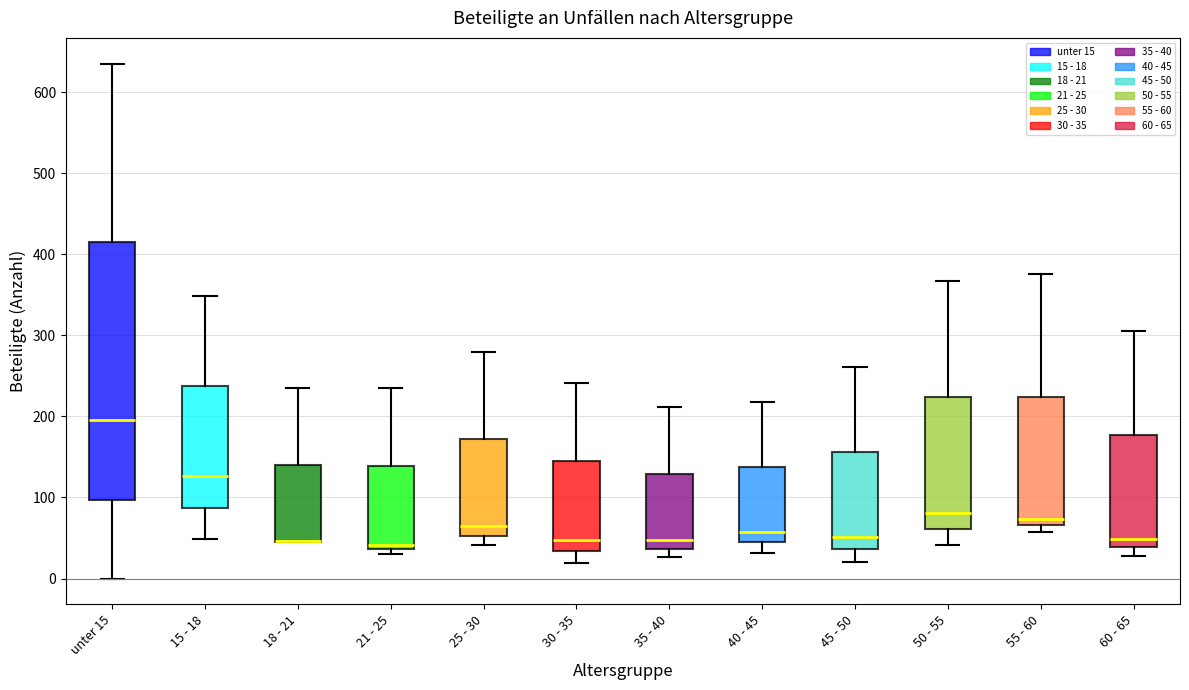

Where is the lower edge of the box for 18 - 21 on the y-axis? The values are not printed on the chart, so give them approximately, as read against the axis.

50